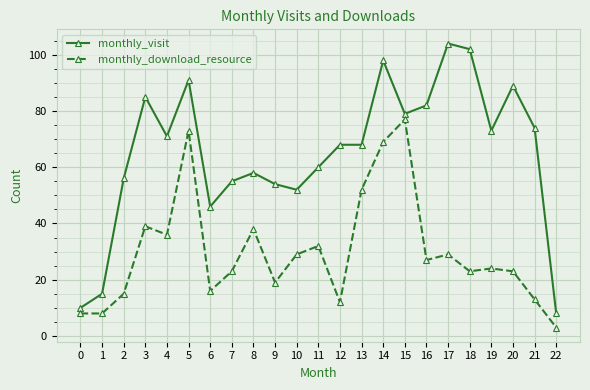

Which series has the widest spread of values?

monthly_visit